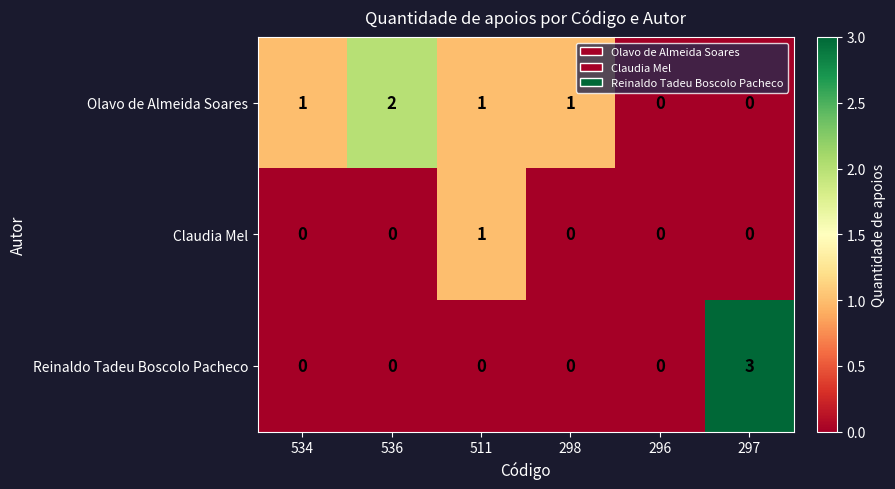

Is it true that Reinaldo Tadeu Boscolo Pacheco equals 0 at 298?

True